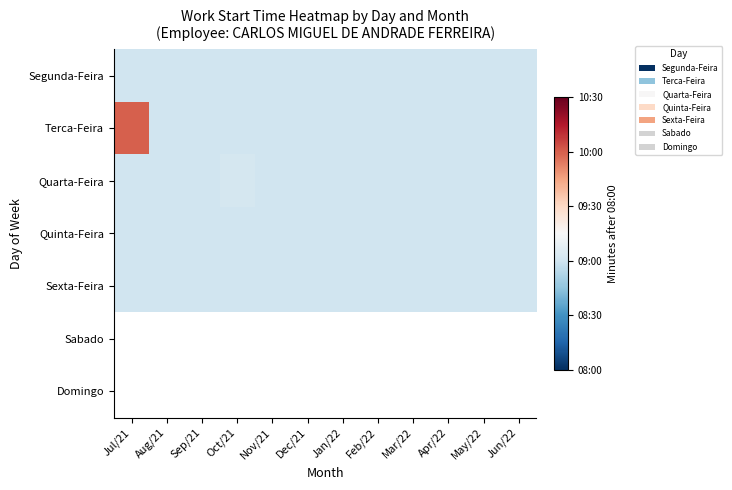

Which series has the largest total across all categories?

Terca-Feira